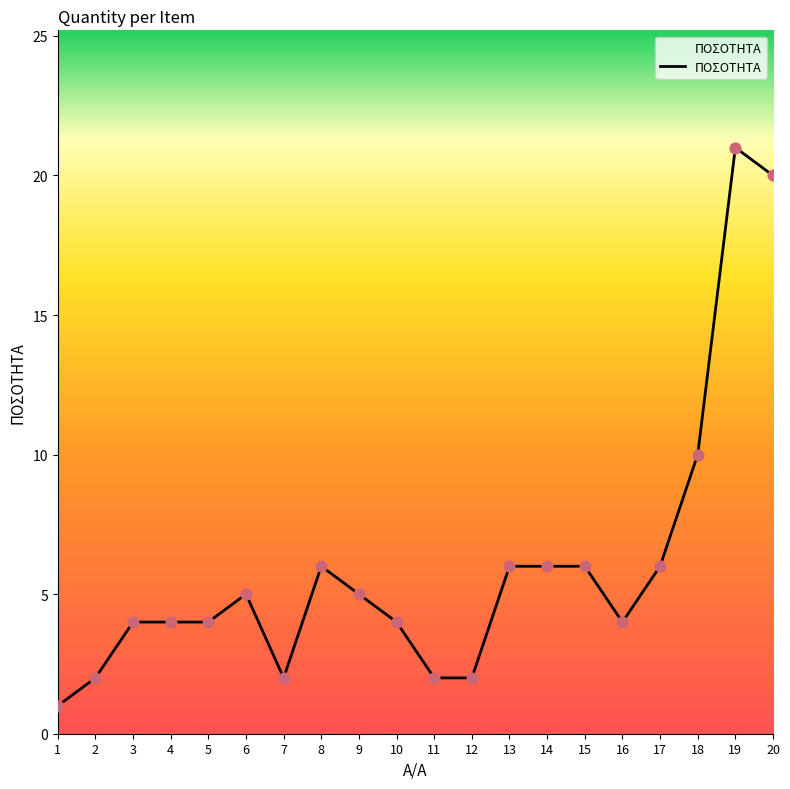

Approximately how many times larger is the value at 7 compared to 5?

0.5